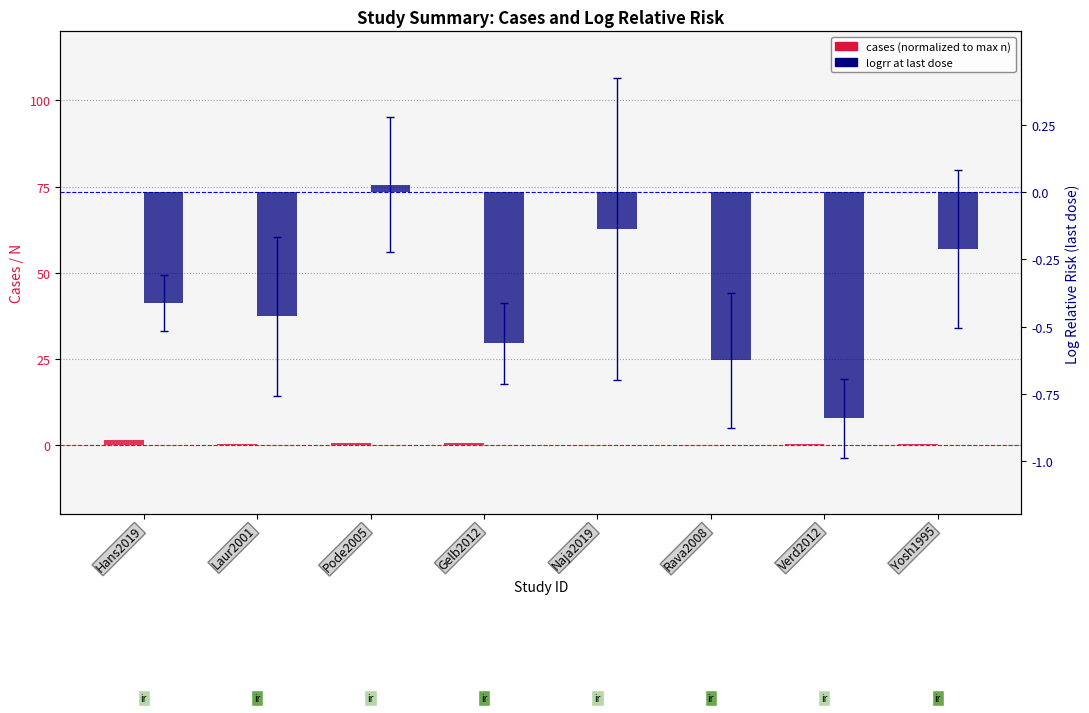

Is it true that logrr (last dose) equals -0.2 at Naja2019?

False